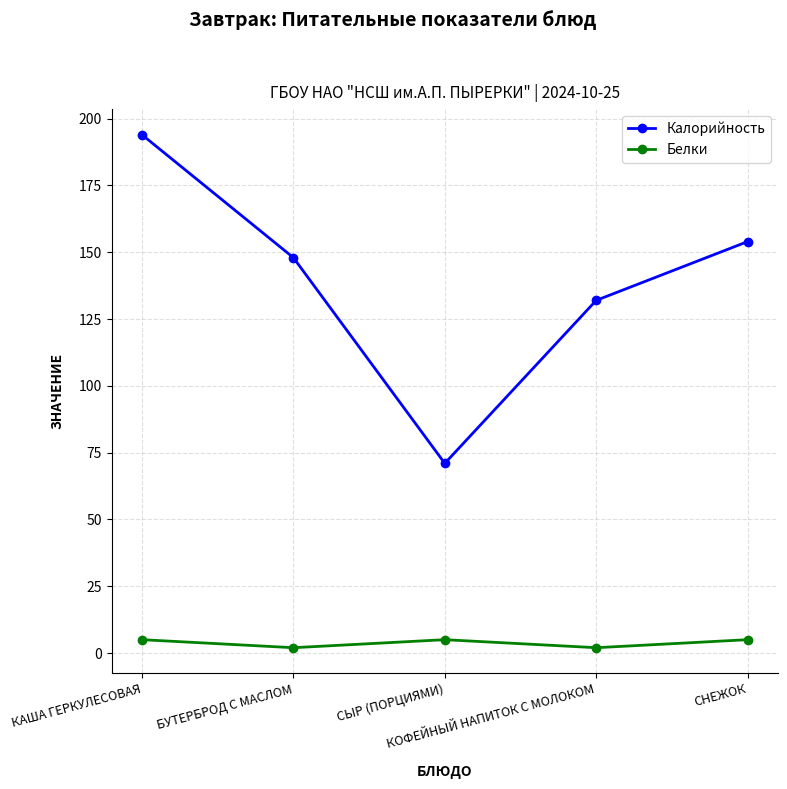

In Калорийность, how many points are lower than both neighbors (excluding endpoints)?

1